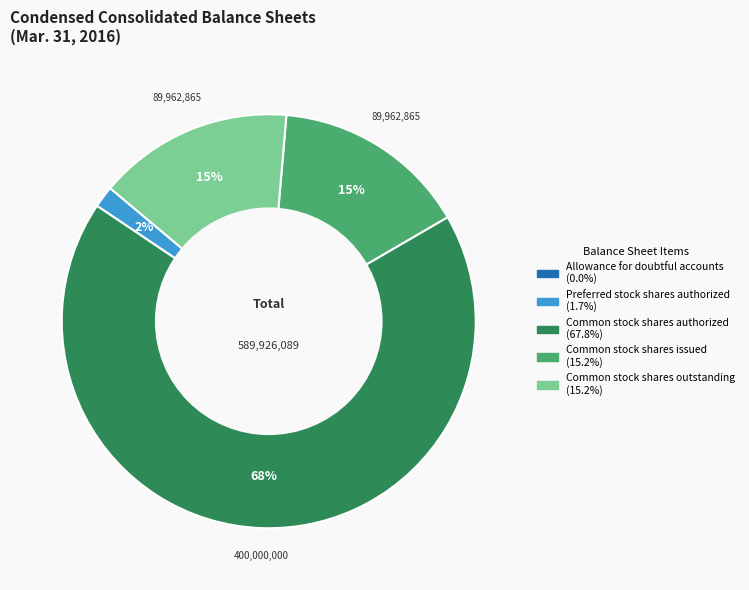

Is there any slice that represents more than half of the pie?

Yes